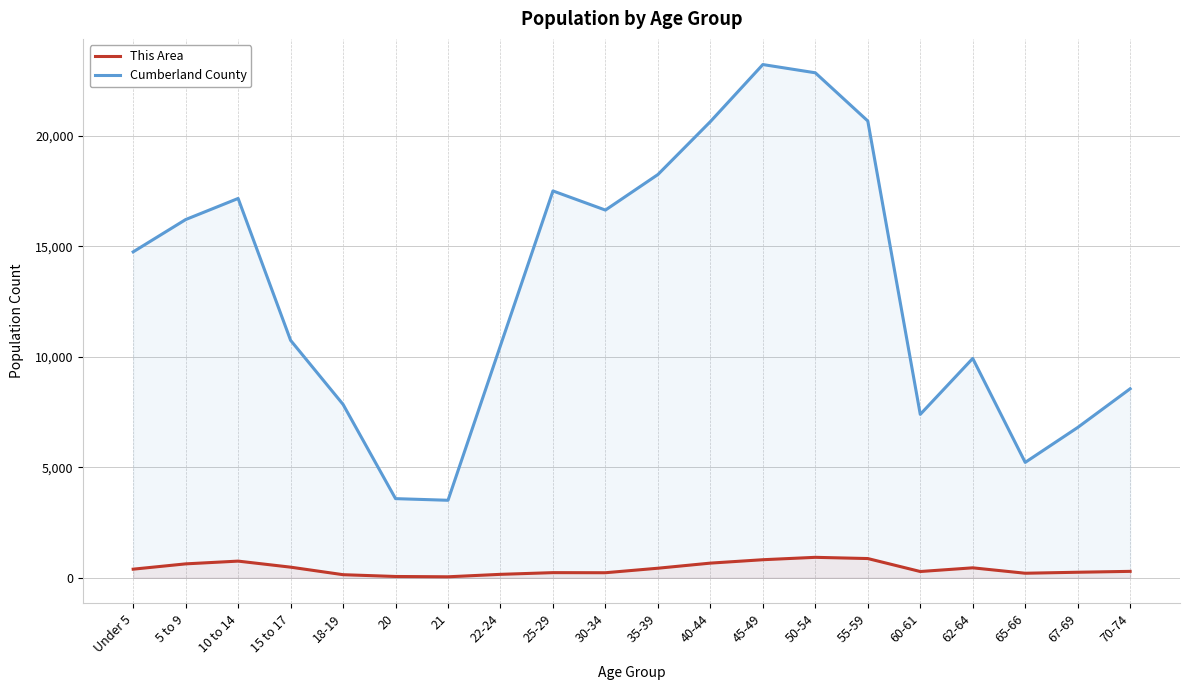

Does the chart display data point markers on the line(s)?

No